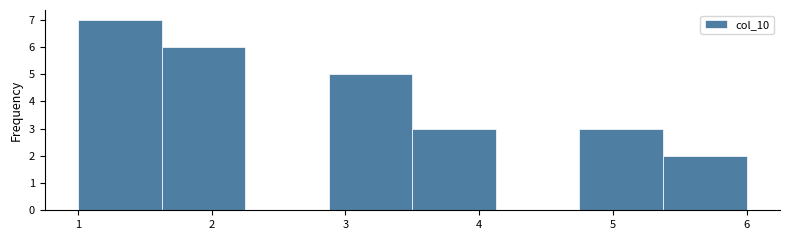

Reading left to right, list every bar in this chart as the range it spans on the x-axis followed by its height. Neither the bar edges nor the heights are printed on the chart, so give them approximately, as read against the axes.

1.0 to 1.6: 7
1.6 to 2.3: 6
2.3 to 2.9: 0
2.9 to 3.5: 5
3.5 to 4.1: 3
4.1 to 4.8: 0
4.8 to 5.4: 3
5.4 to 6.0: 2